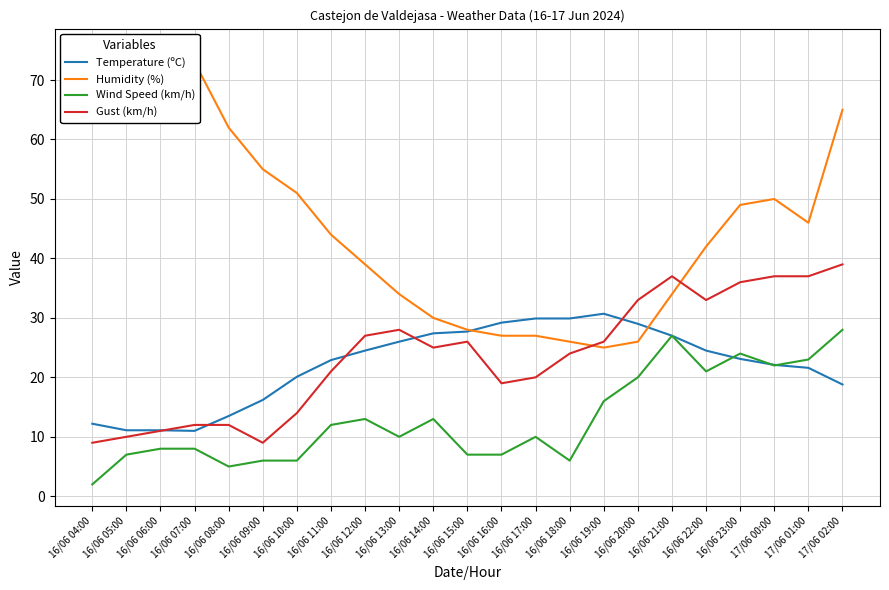

What is the lowest value of the Humidity (%) series?

25.0